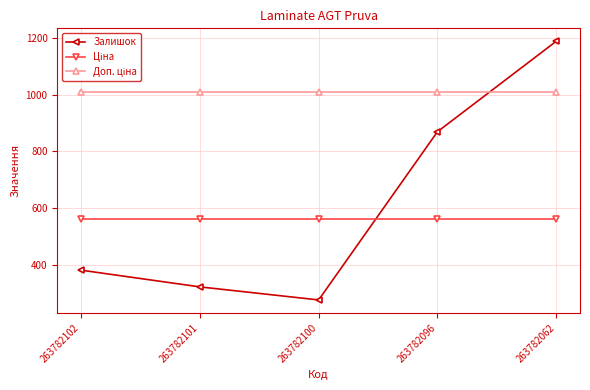

What is the minimum value for Залишок?

276.0